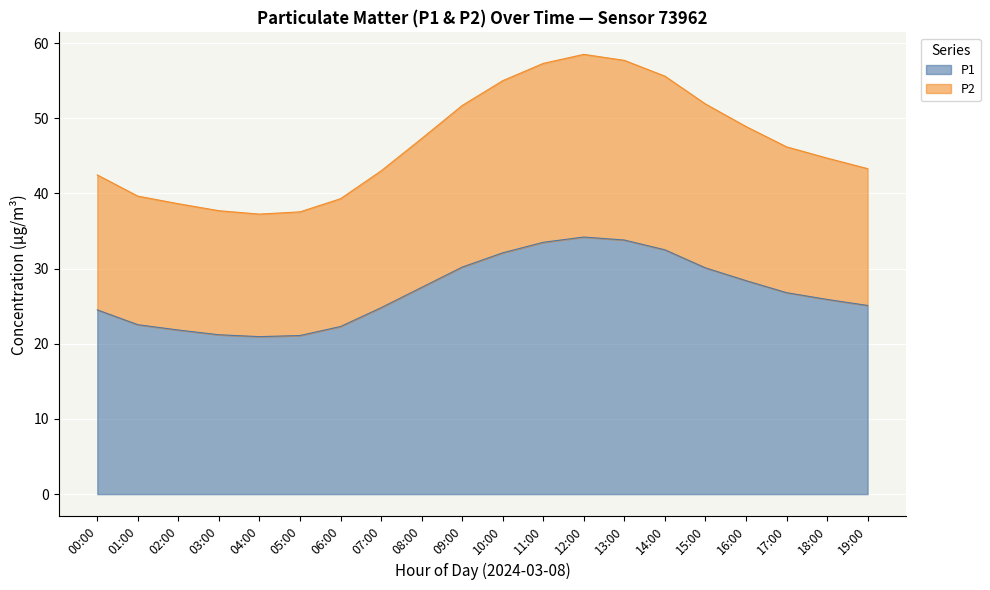

True or false: P2 has a value of 12.9 at 10:00.

False